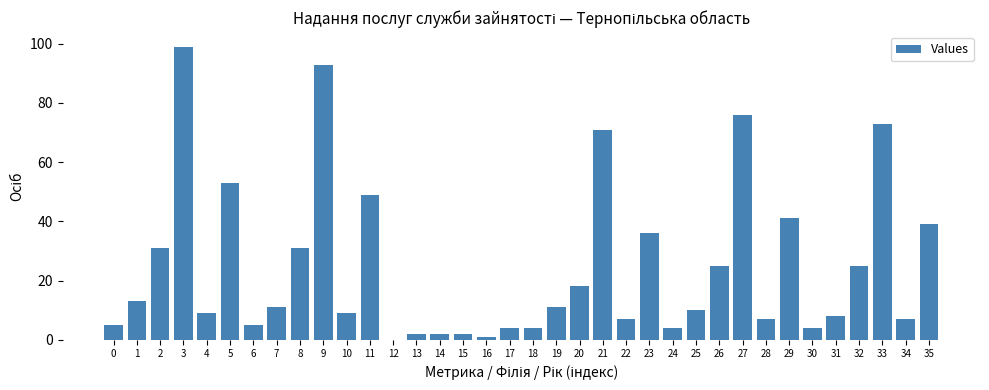

How many series are shown in this chart?

1